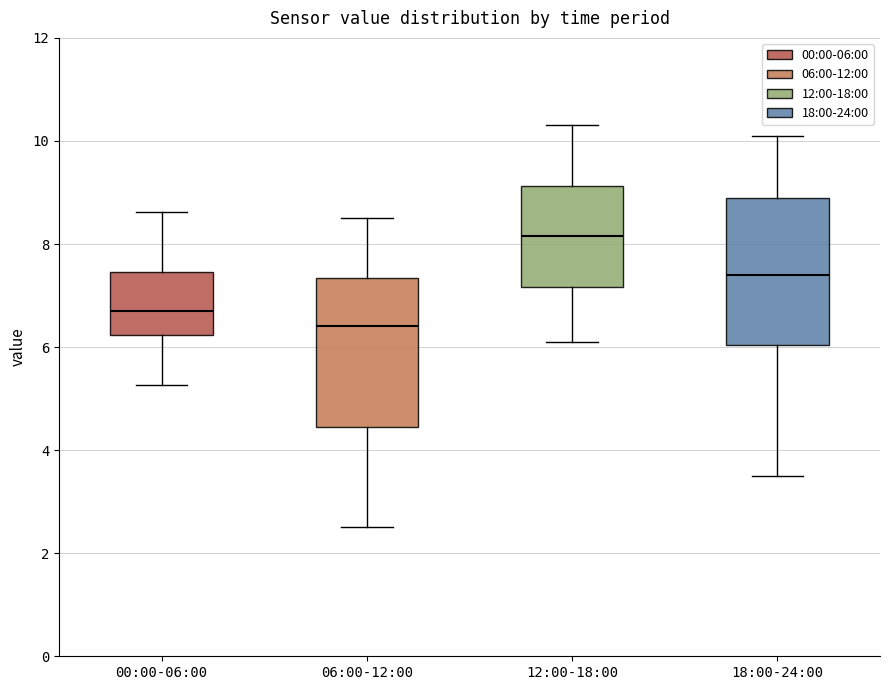

Where is the lower edge of the box for 00:00-06:00 on the y-axis? The values are not printed on the chart, so give them approximately, as read against the axis.

6.2